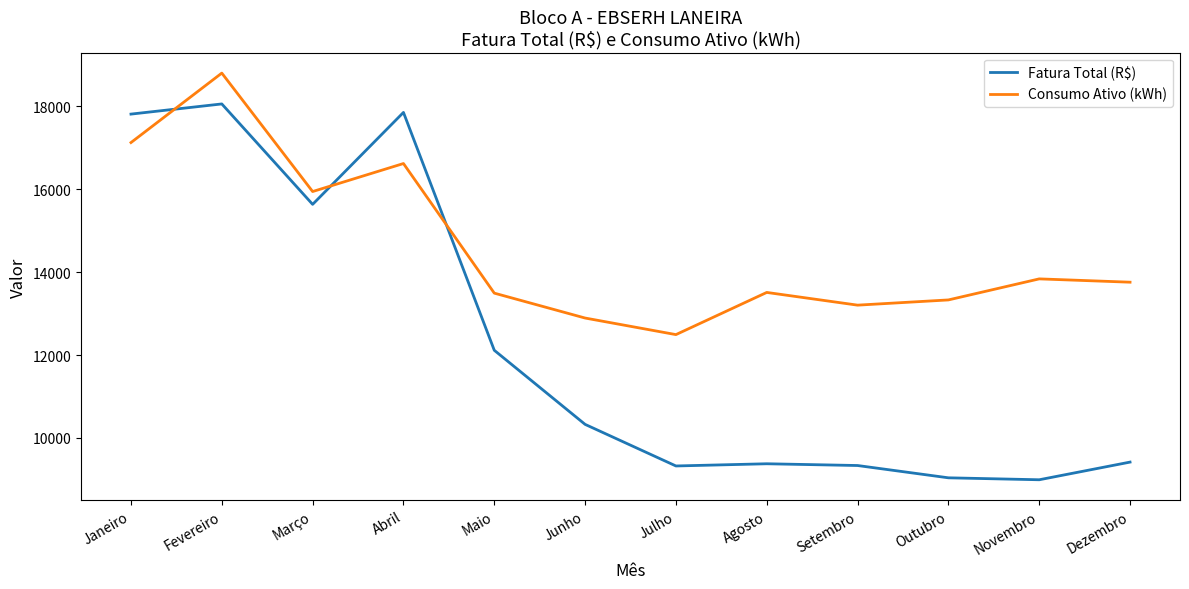

Which series changed the most between Fevereiro and Novembro?

Fatura Total (R$)